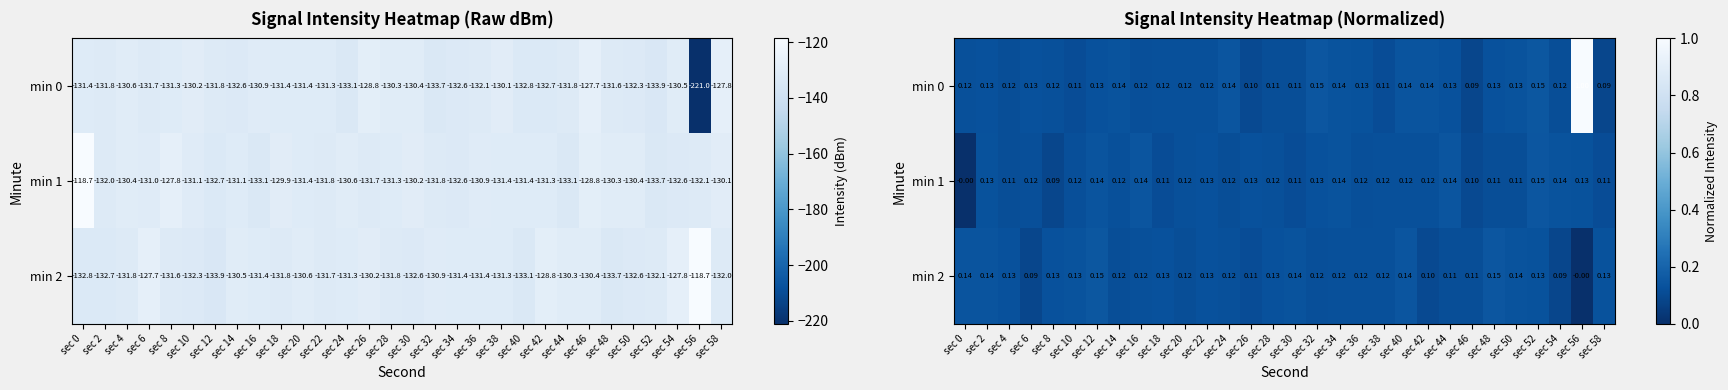

Which category has the highest value across all series?

sec 56